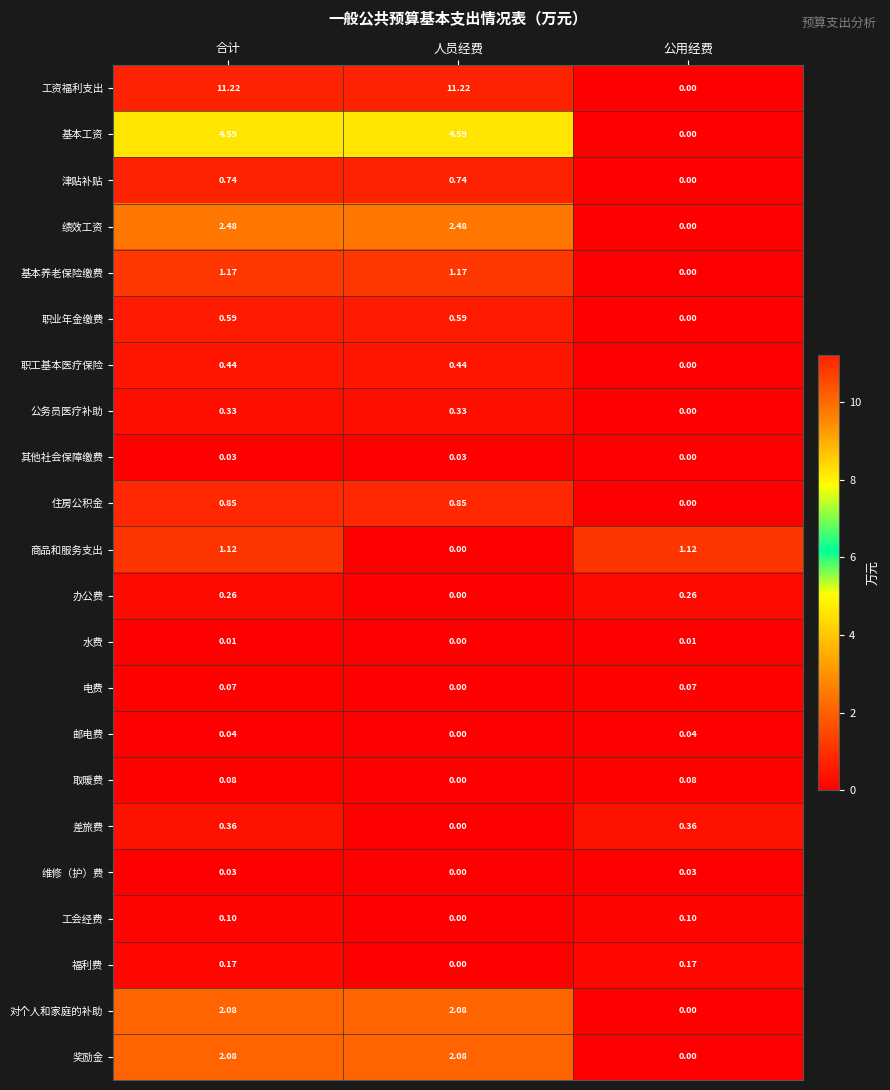

Which series has the largest total across all categories?

工资福利支出